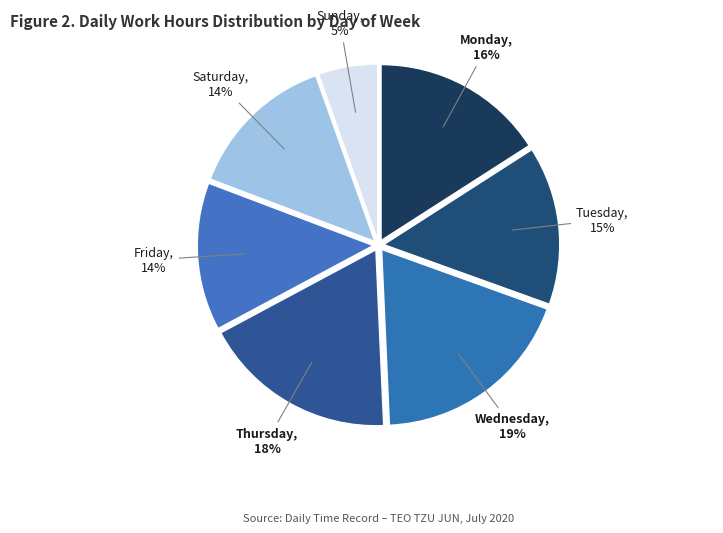

True or false: Wednesday accounts for 19% of the total.

True